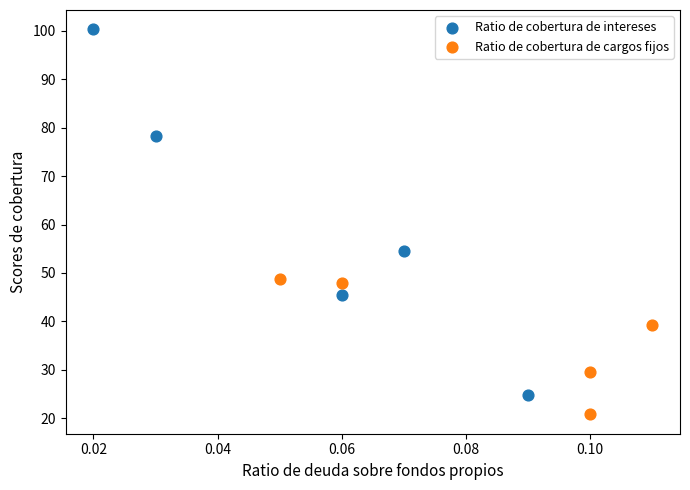

What are all the series names shown in the legend?

Ratio de cobertura de intereses, Ratio de cobertura de cargos fijos